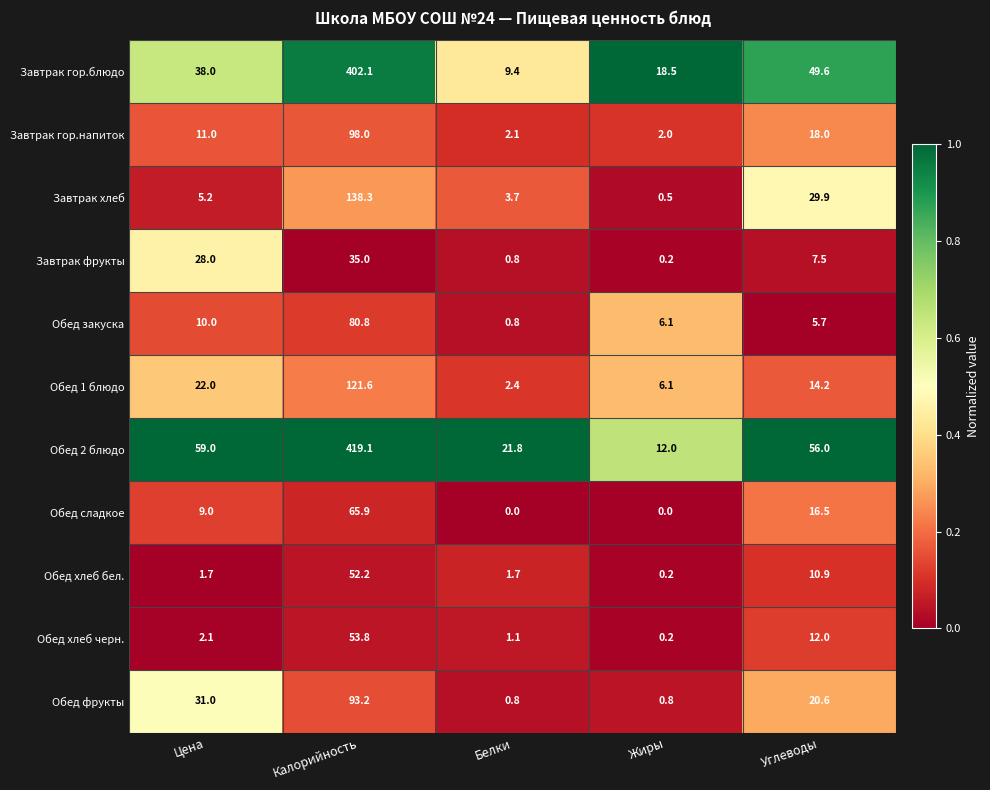

Which series has the largest range (max minus min)?

Обед 2 блюдо